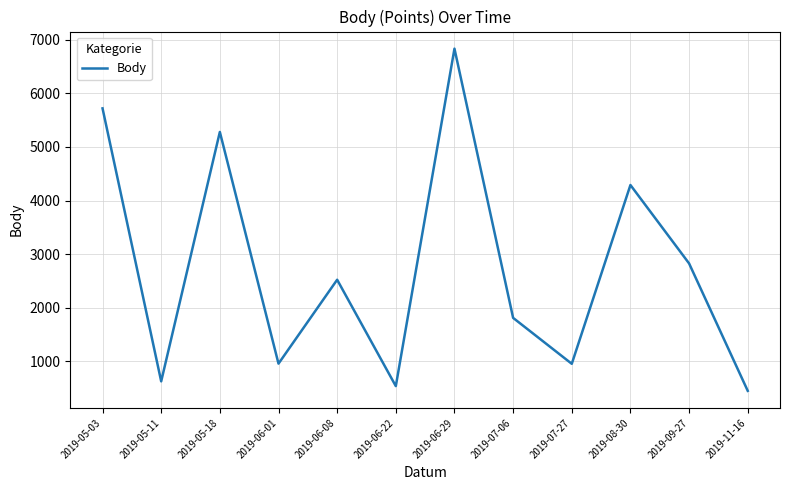

Approximately how many times larger is the value at 2019-08-30 compared to 2019-07-27?

4.5